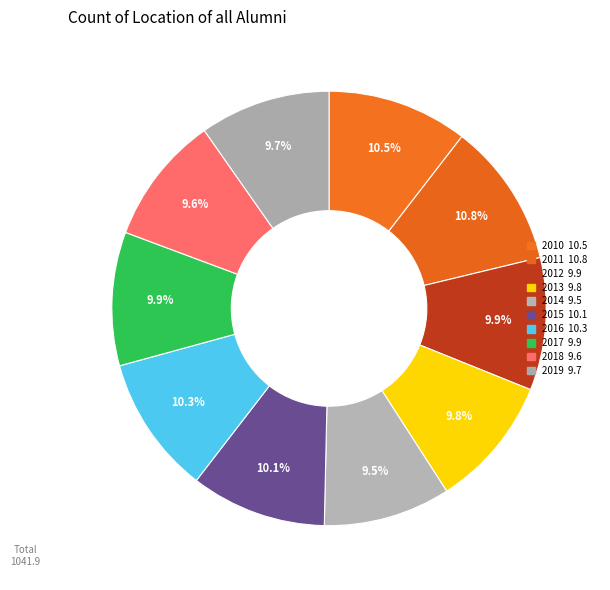

Count the number of slices in the pie.

10